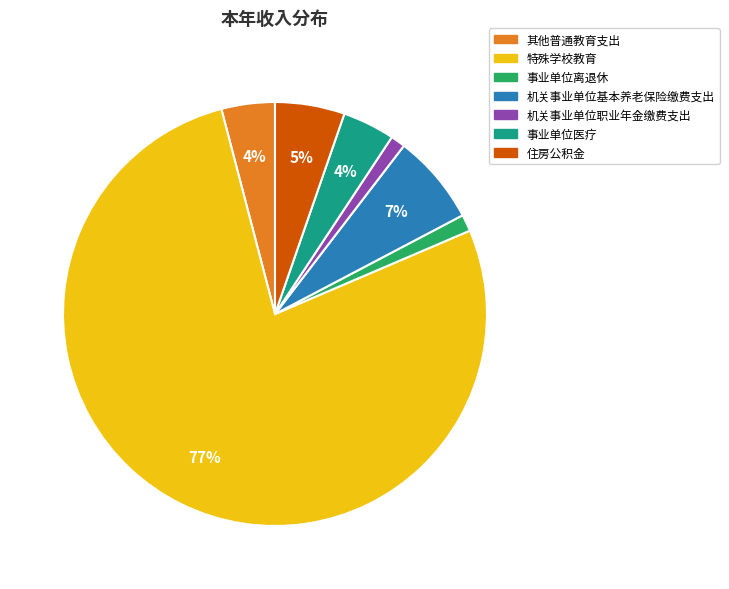

To the nearest percent, what is the average slice percentage?

14%